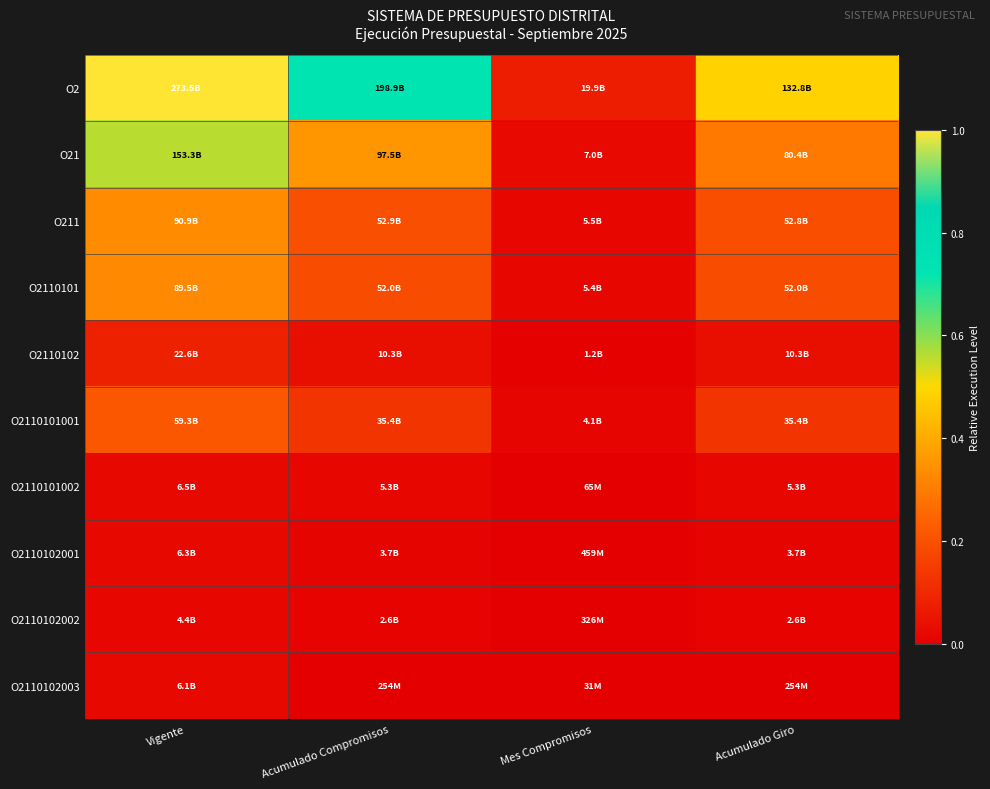

What is the maximum value shown in the chart?

1.0